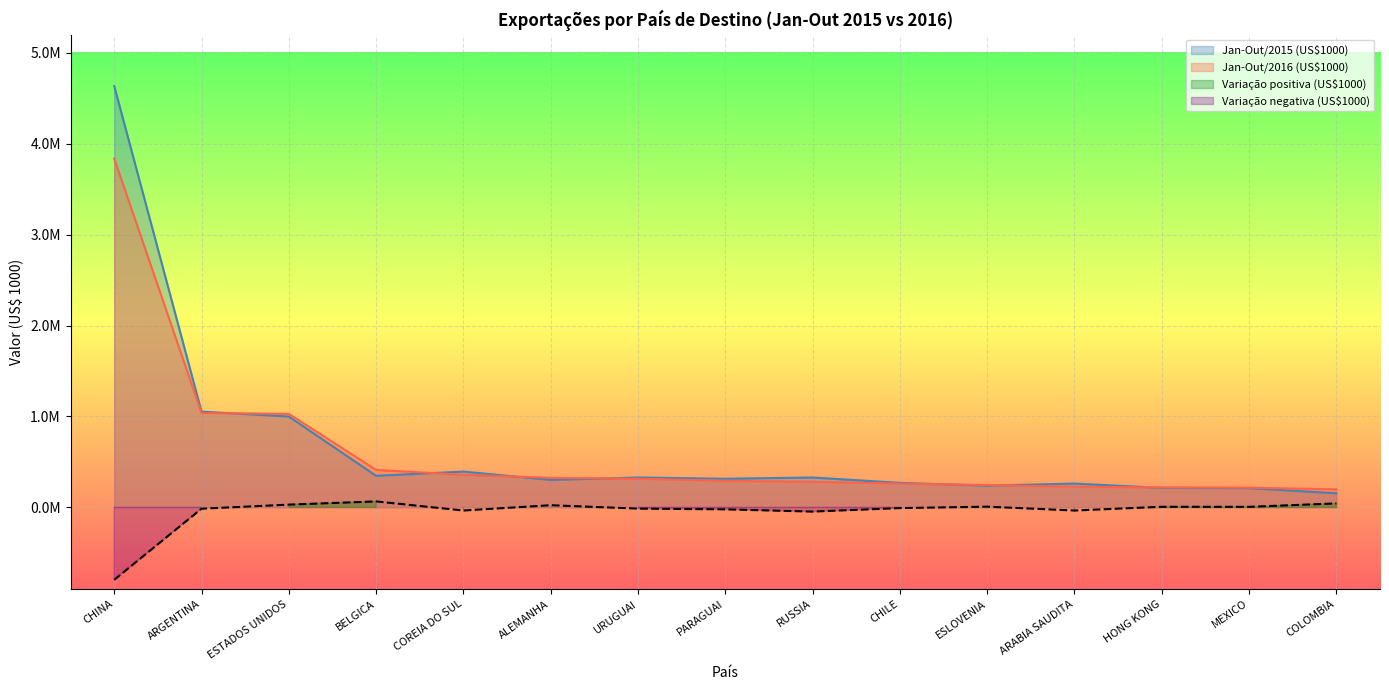

What is the smallest value displayed?

-797663.8